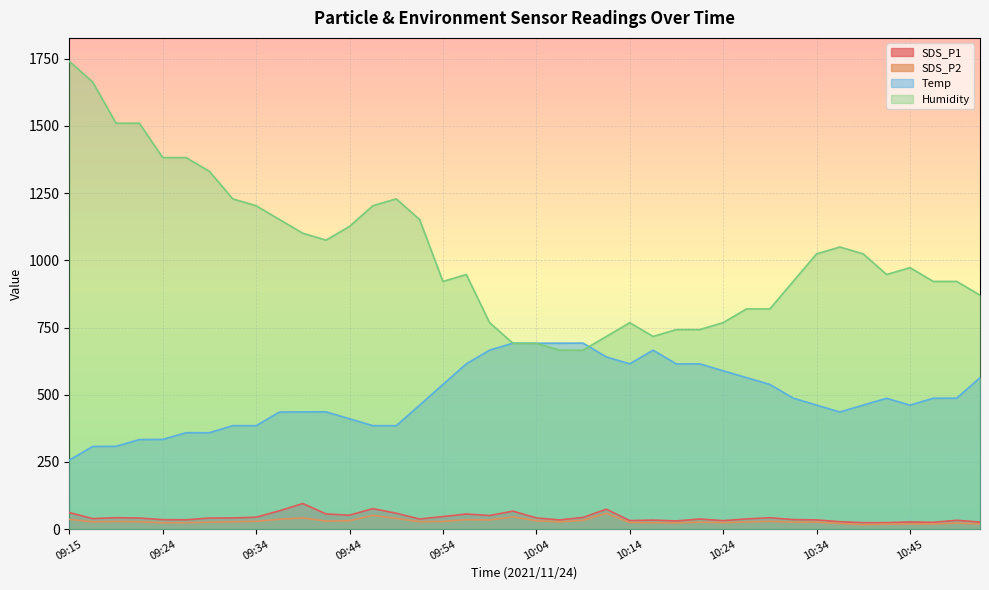

What is the spread (max minus min) of values at 09:17?

1637.1